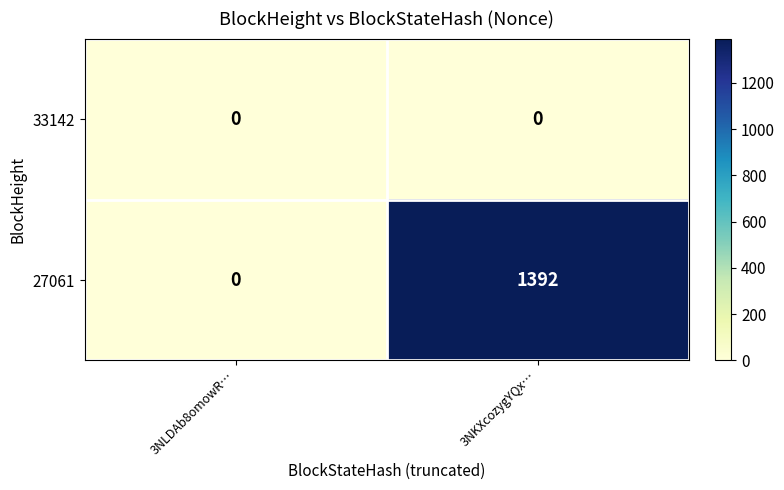

Where is 27061 nearest to the value 696?

3NLDAb8omowR…